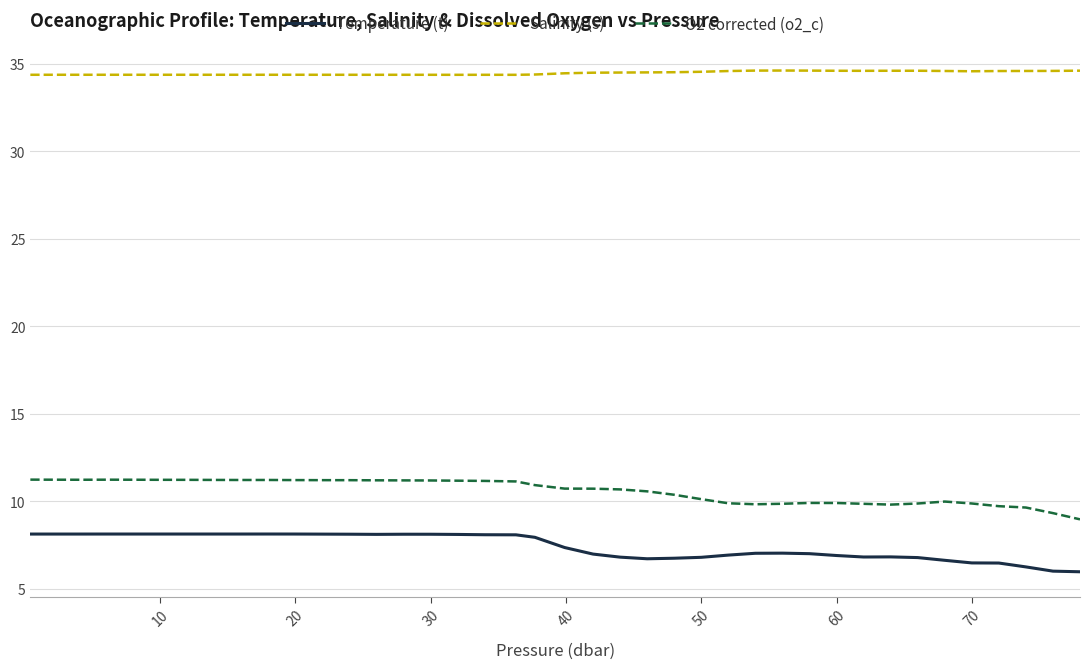

List the series in order of their peak value, lowest first.

Temperature (t), O2 corrected (o2_c), Salinity (s)